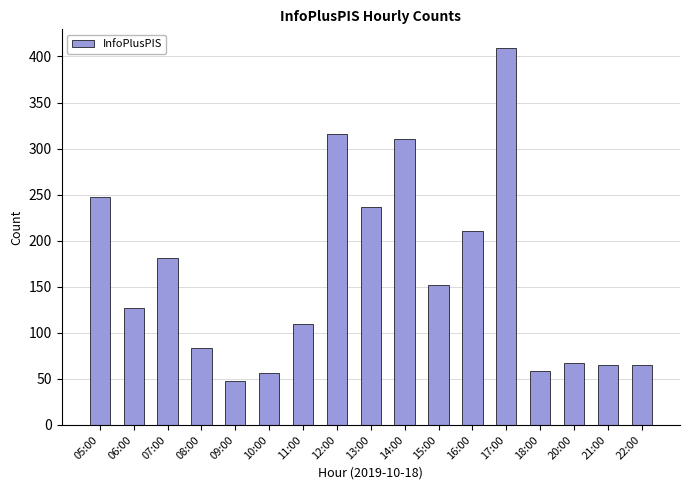

Which has a higher value, 07:00 or 08:00?

07:00